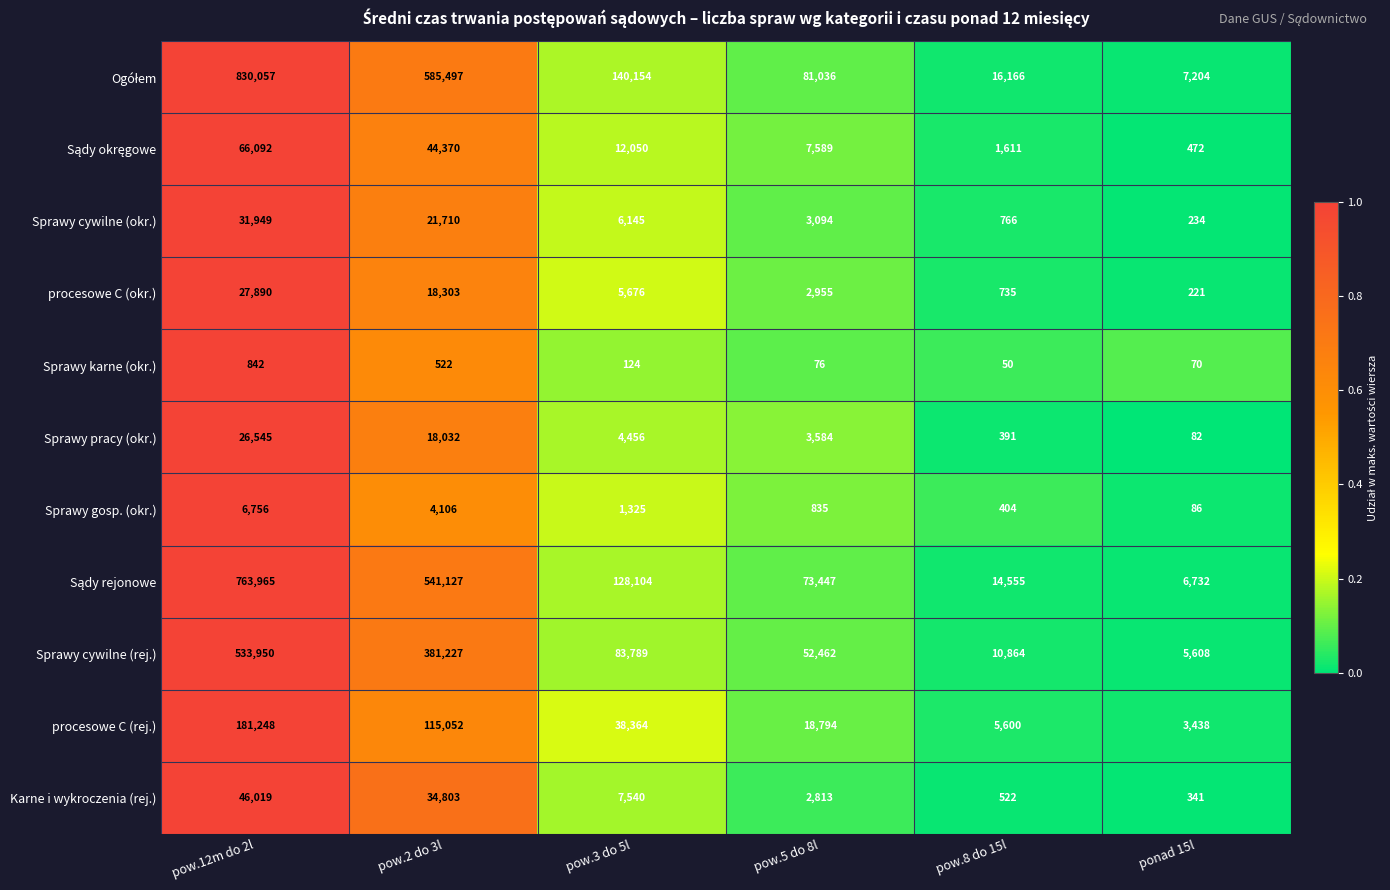

The value of Sprawy karne (okr.) at pow.2 do 3l is 522. True or false?

True